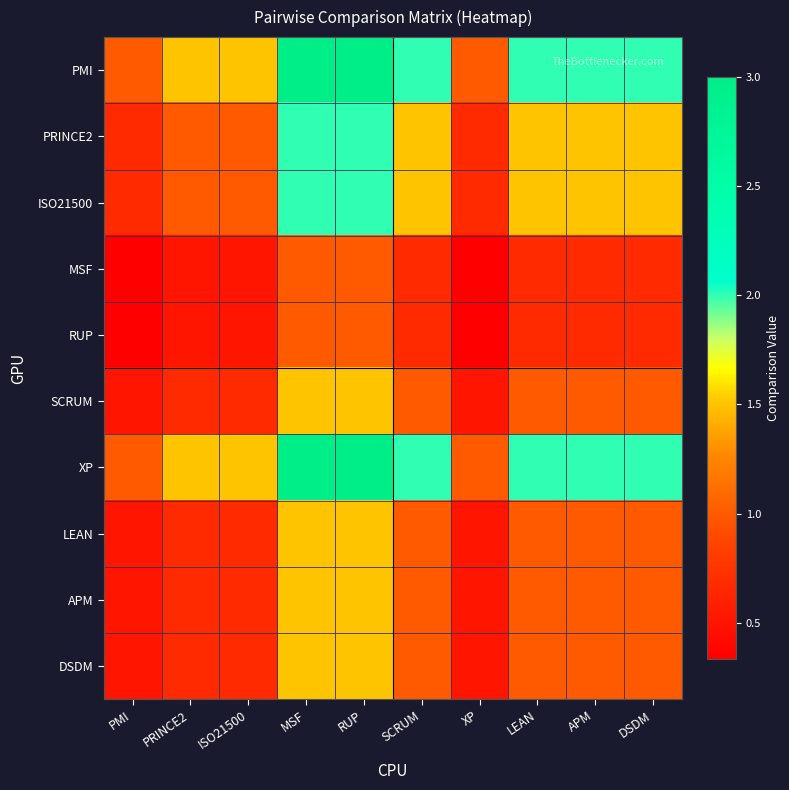

What is the minimum value shown in the chart?

0.3